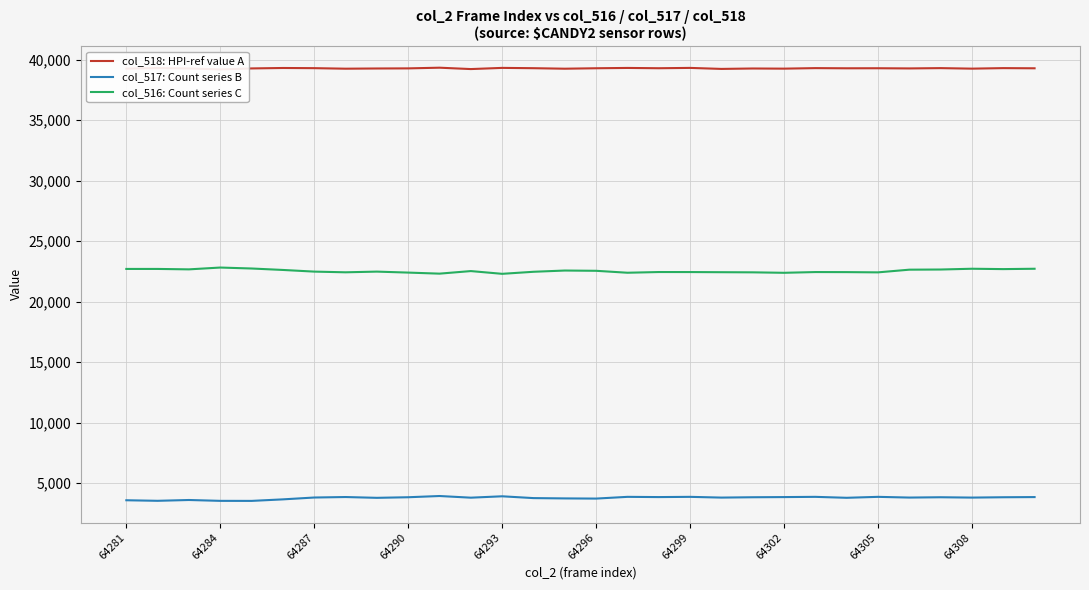

At which label does col_516: Count series C first exceed 22478?

64281